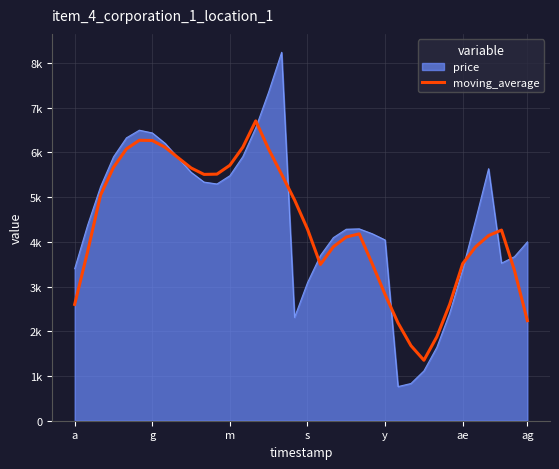

Is this an area chart (filled region under the line)?

Yes